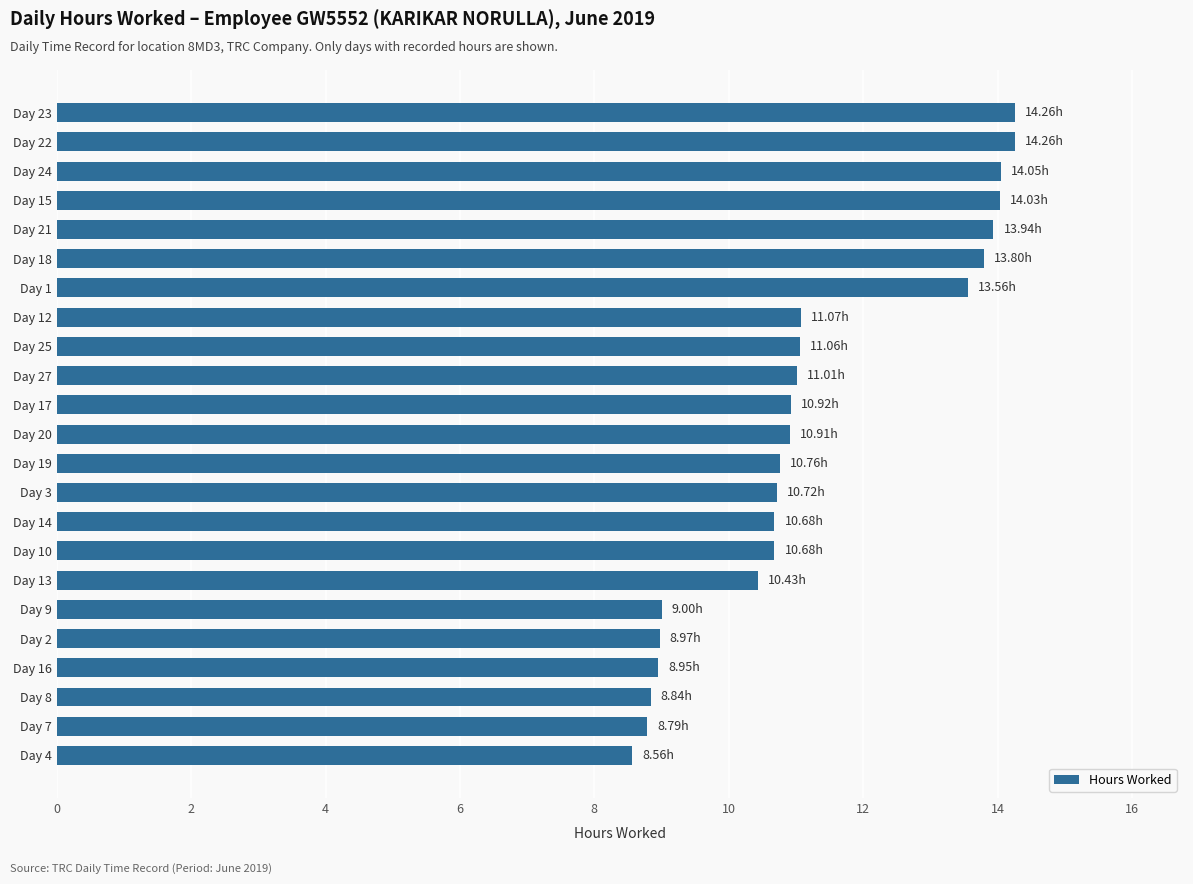

What is the sum of the values at Day 1 and Day 8?

22.4